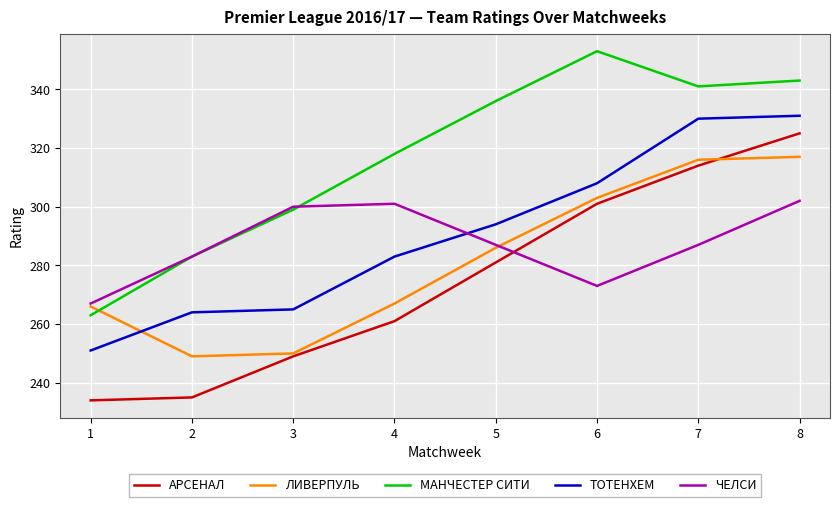

Which category has the highest value across all series?

6